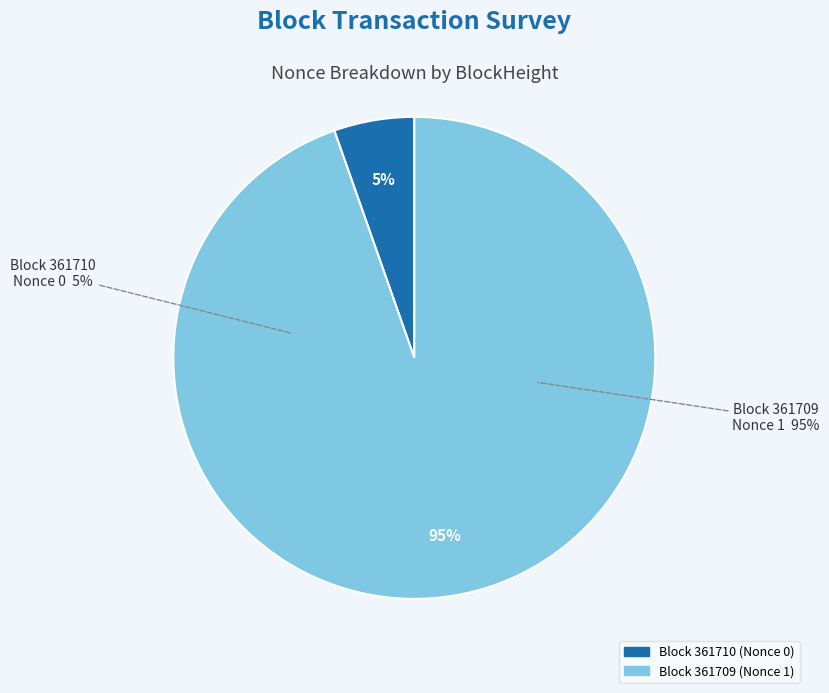

Rank the categories by value from highest to lowest.

361709, 361710